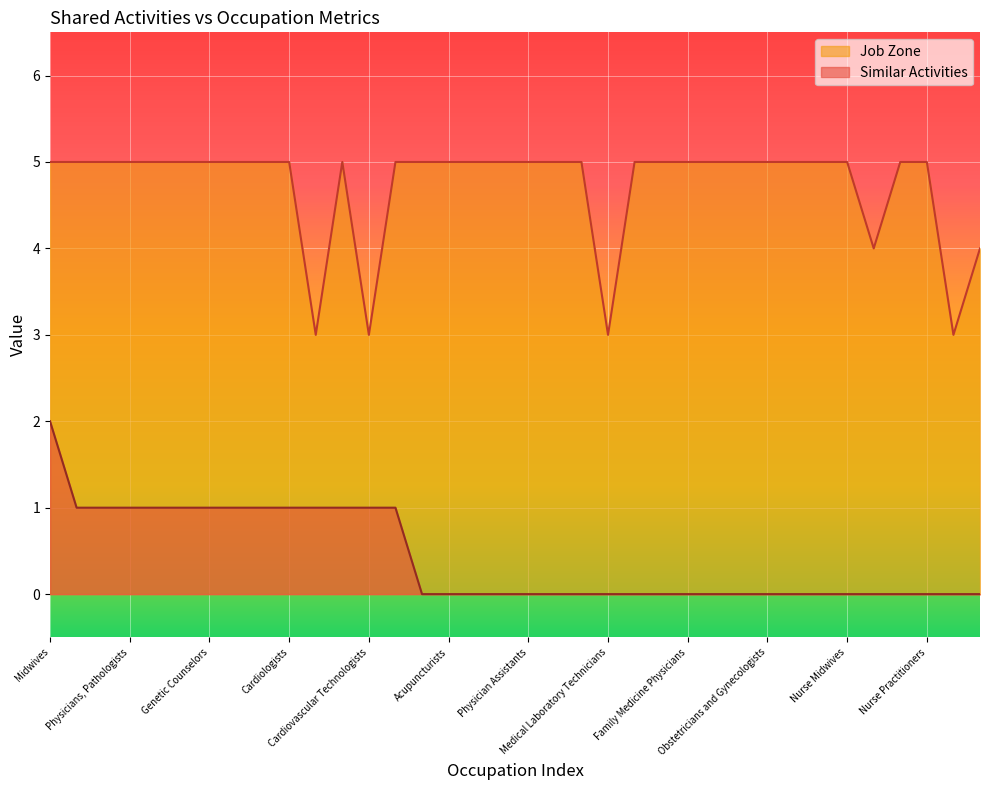

Does the chart display data point markers on the line(s)?

No